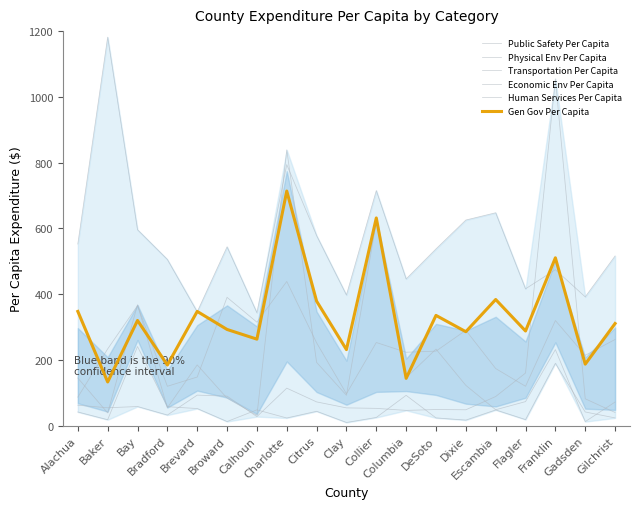

Where does the Public Safety Per Capita series first go above 537?

Alachua